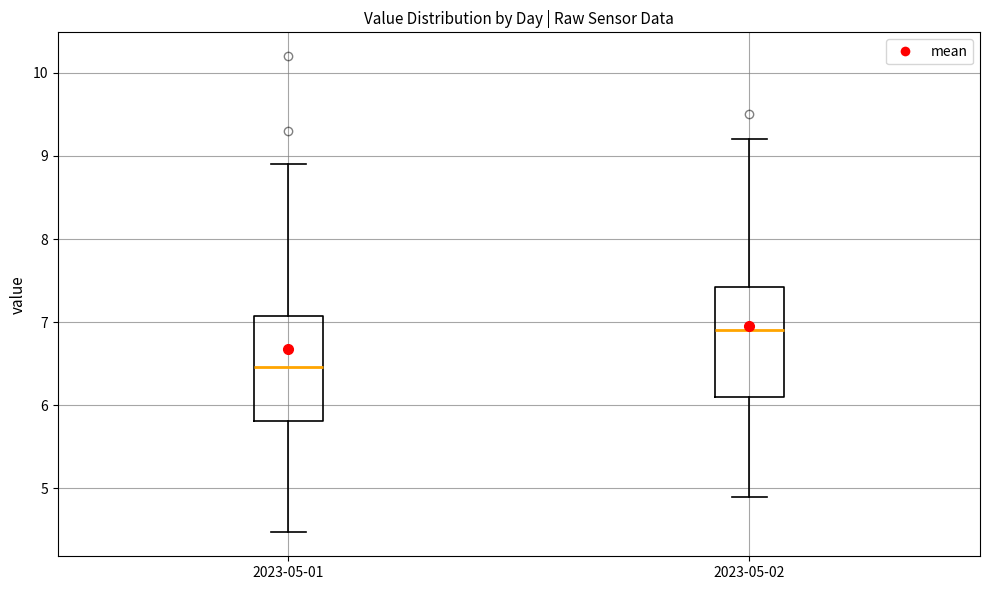

Reading left to right, read every box against the y-axis: the position of its median line, the range the box covers, and the ends of its whiskers. The values are not printed on the chart, so give them approximately, as read against the axis.

2023-05-01: median 6.5, box 5.8 to 7.1, whiskers 4.5 to 8.9
2023-05-02: median 6.9, box 6.1 to 7.4, whiskers 4.9 to 9.2